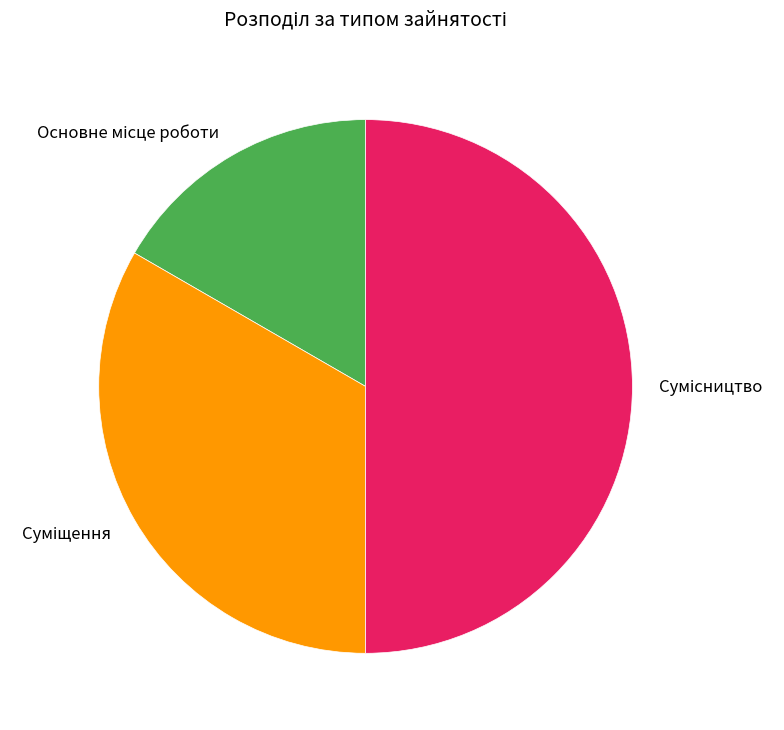

Count the number of slices in the pie.

3